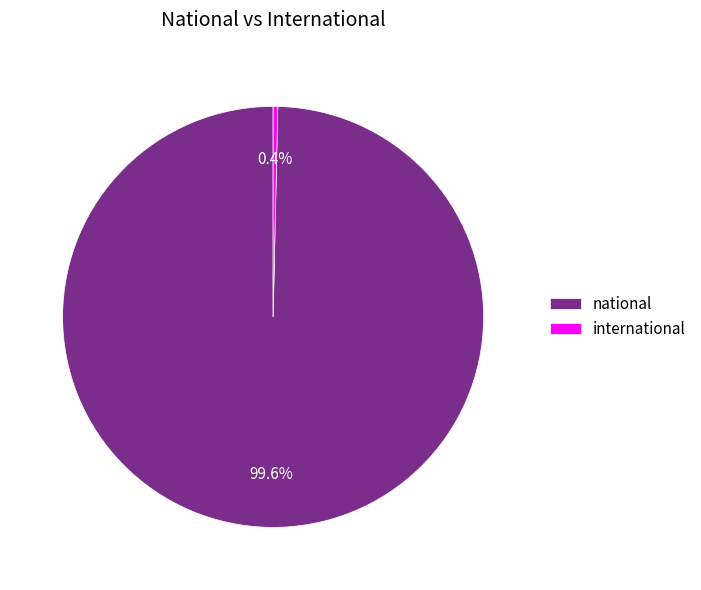

Does international account for over 50% of the chart?

No